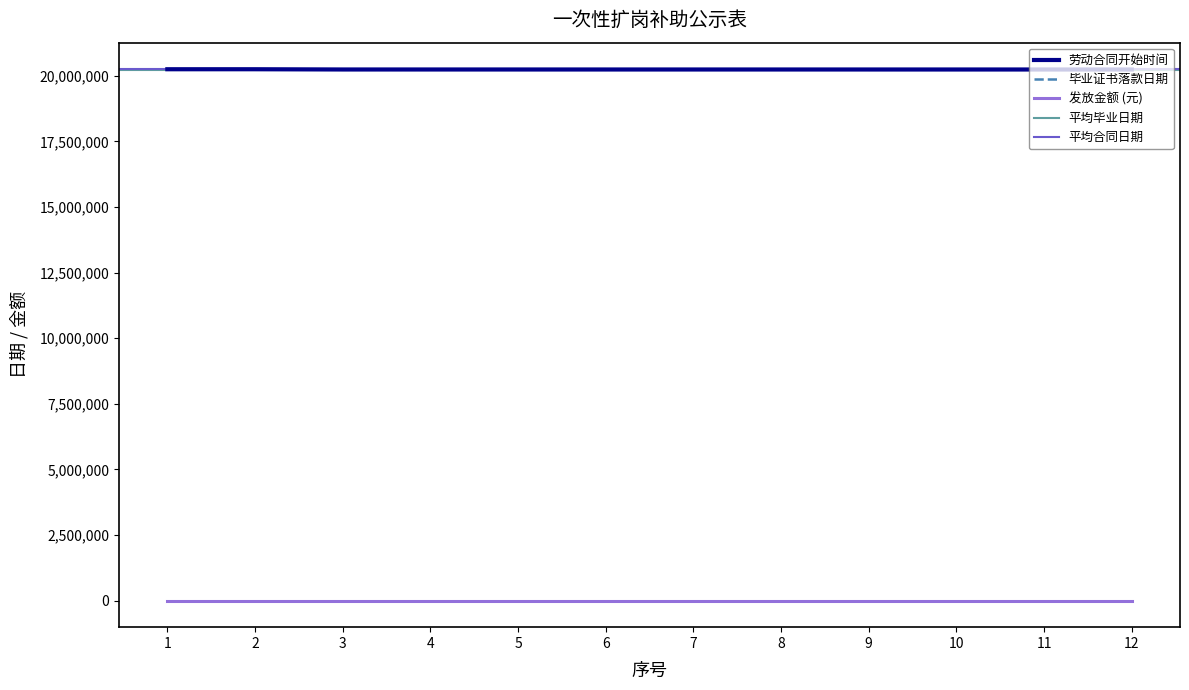

True or false: 发放金额 (元) and 劳动合同开始时间 intersect in this chart.

False